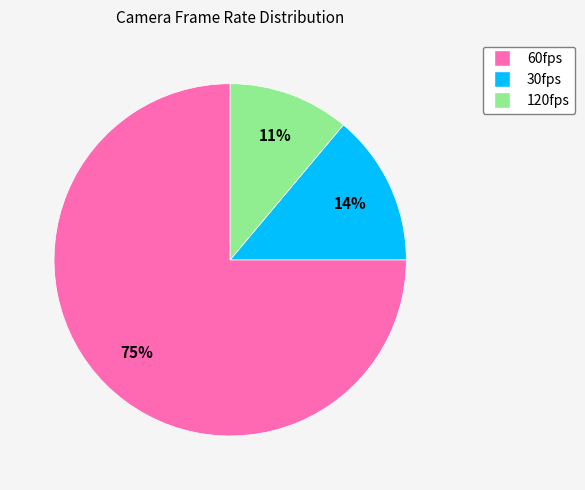

Rank the categories by value from highest to lowest.

60fps, 30fps, 120fps